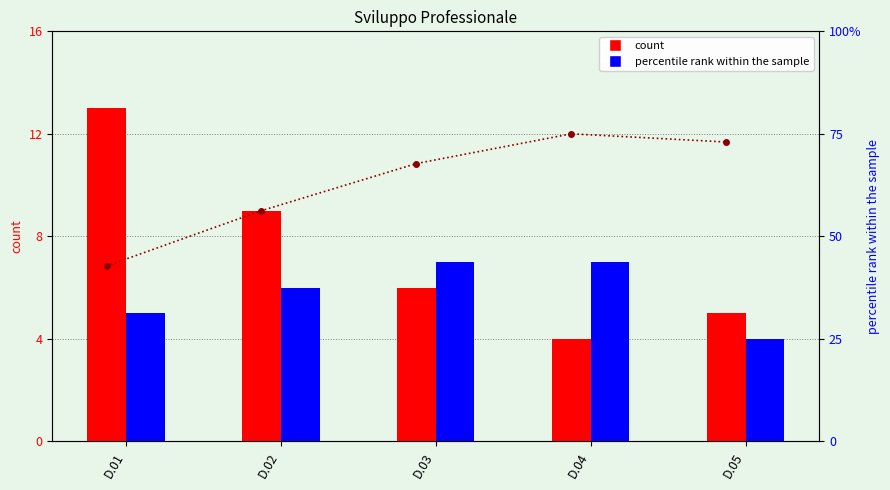

Which category has the highest value in the Risposta 2 series?

D.03